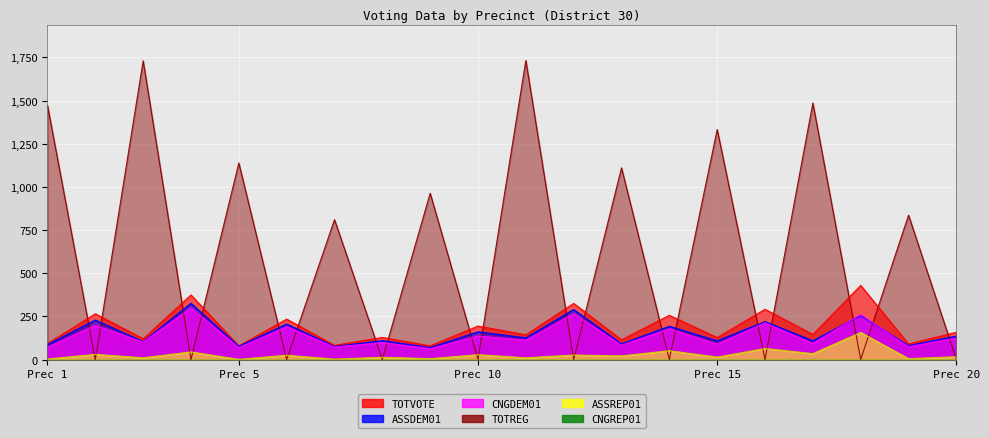

Which category has the highest value in the ASSDEM01 series?

4